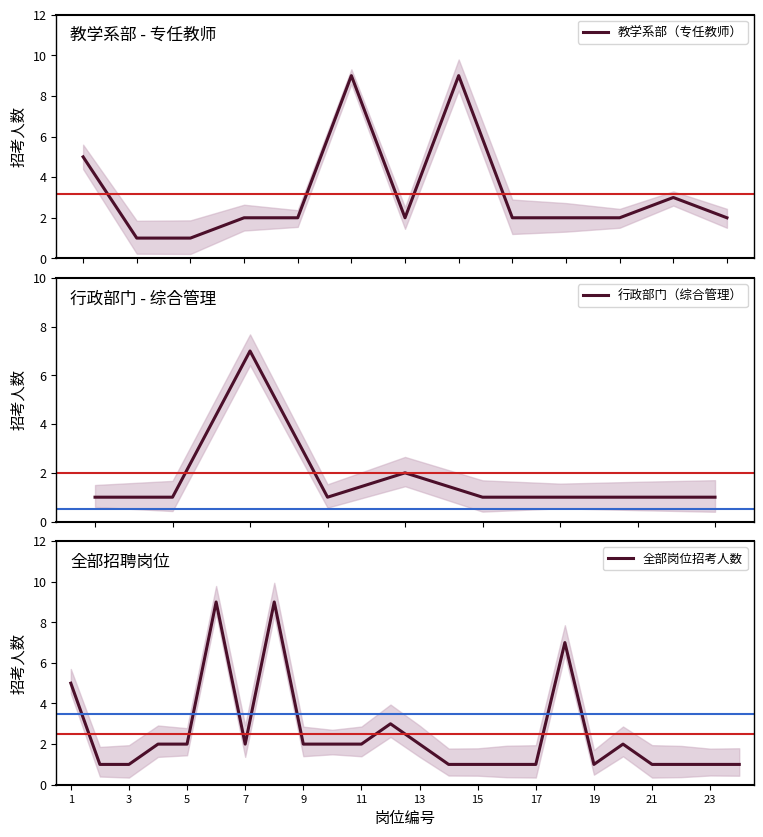

The value of 全部岗位招考人数 at 1 is 2. True or false?

False